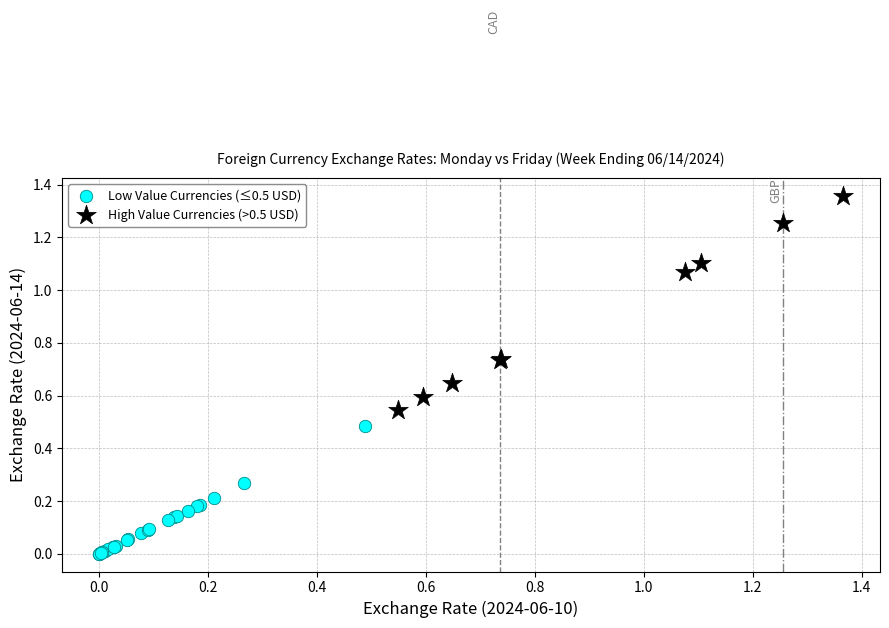

Which series reaches the minimum Y coordinate?

Low Value Currencies (≤0.5 USD)